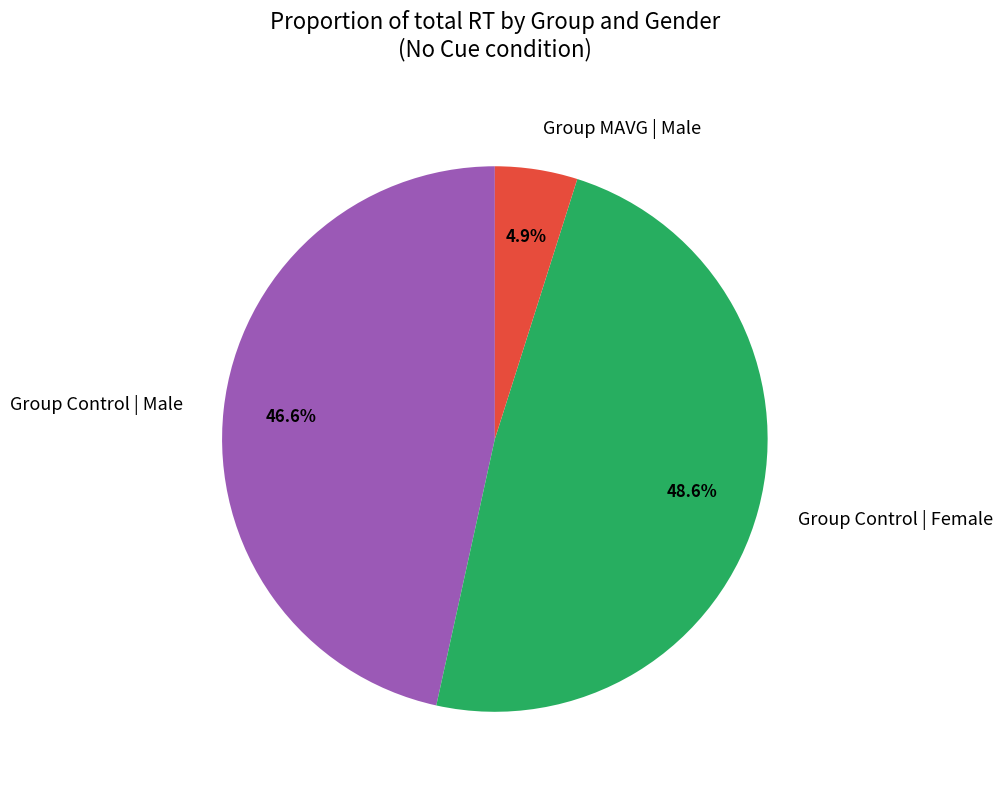

Which category has the smallest portion of the pie?

Group MAVG | Male